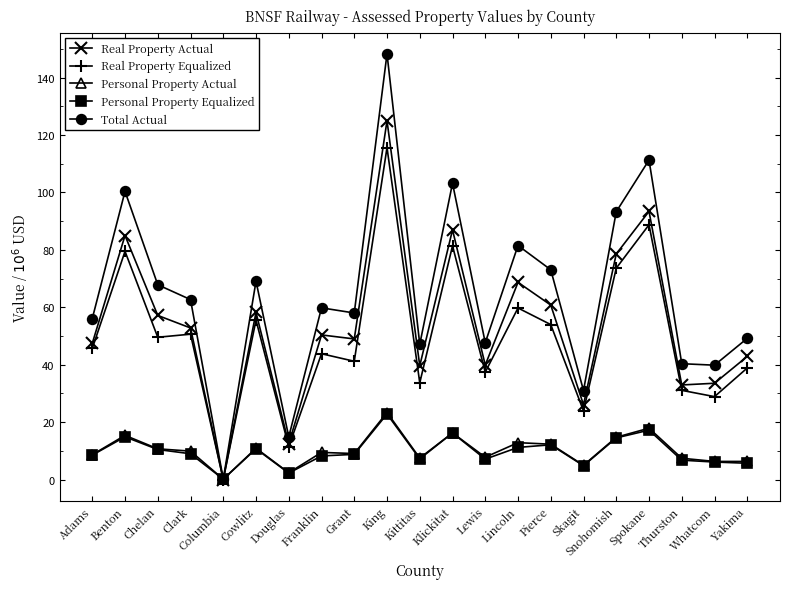

What is the label of the 15th point from the right?

Douglas